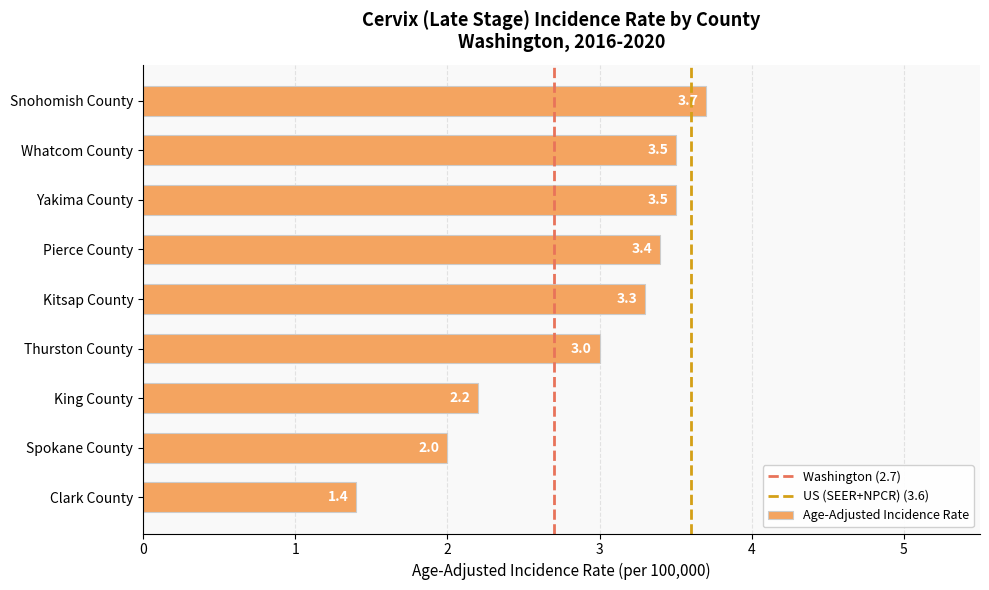

What is the label of the 6th bar from the top?

Thurston County